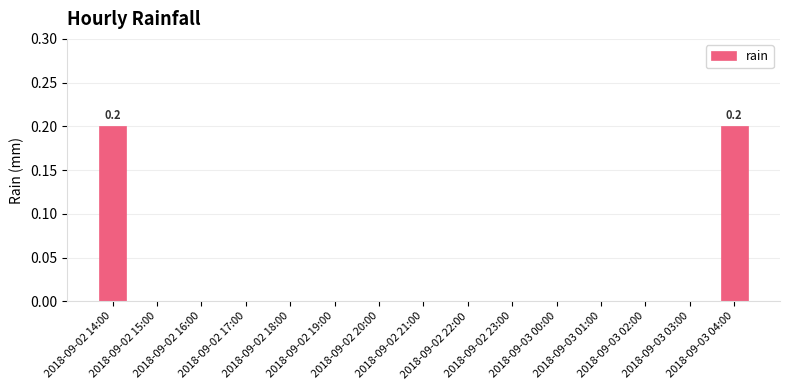

What is the sum of all values?

0.4